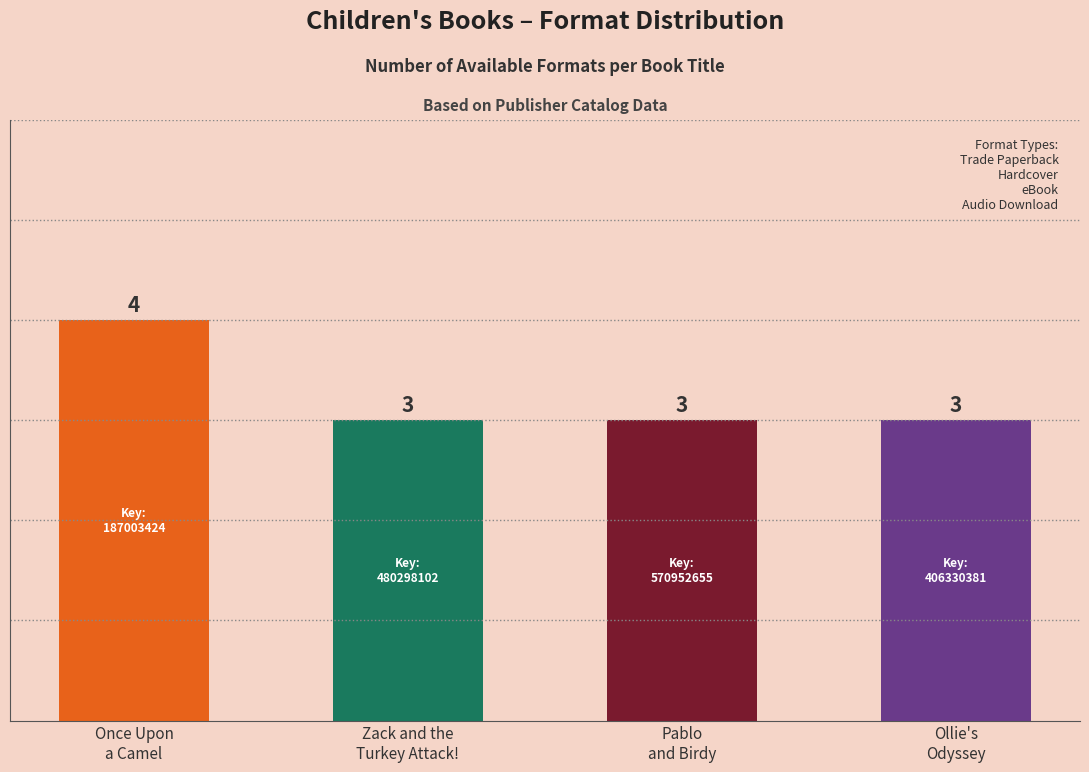

What value does the data have at Ollie's
Odyssey?

3